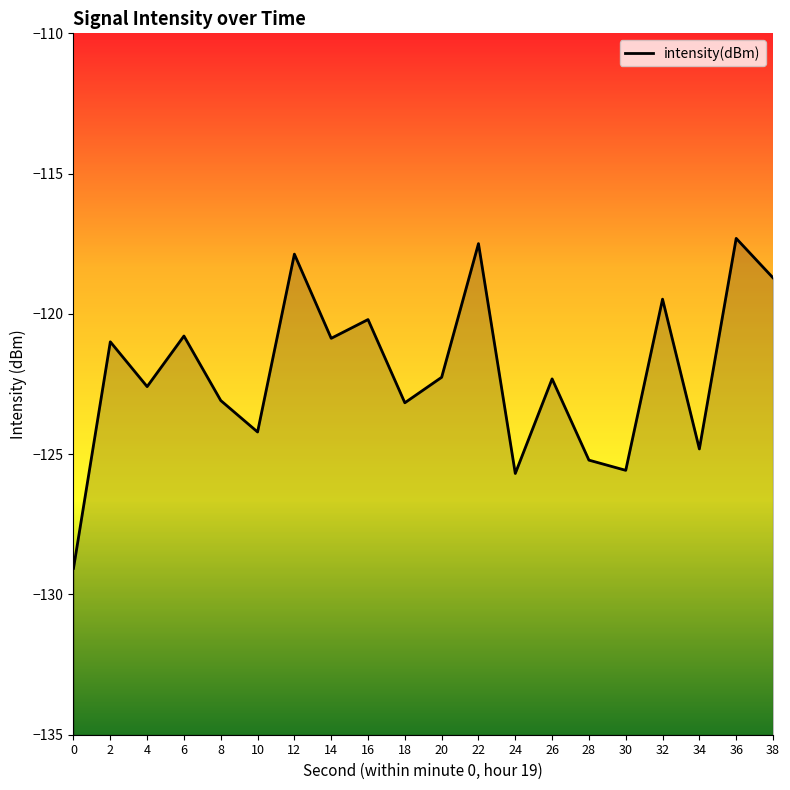

Reading left to right, transcribe all the data shown in this chart.

-129.1	-121.0	-122.6	-120.8	-123.1	-124.2	-117.9	-120.9	-120.2	-123.2	-122.3	-117.5	-125.7	-122.3	-125.2	-125.6	-119.5	-124.8	-117.3	-118.7